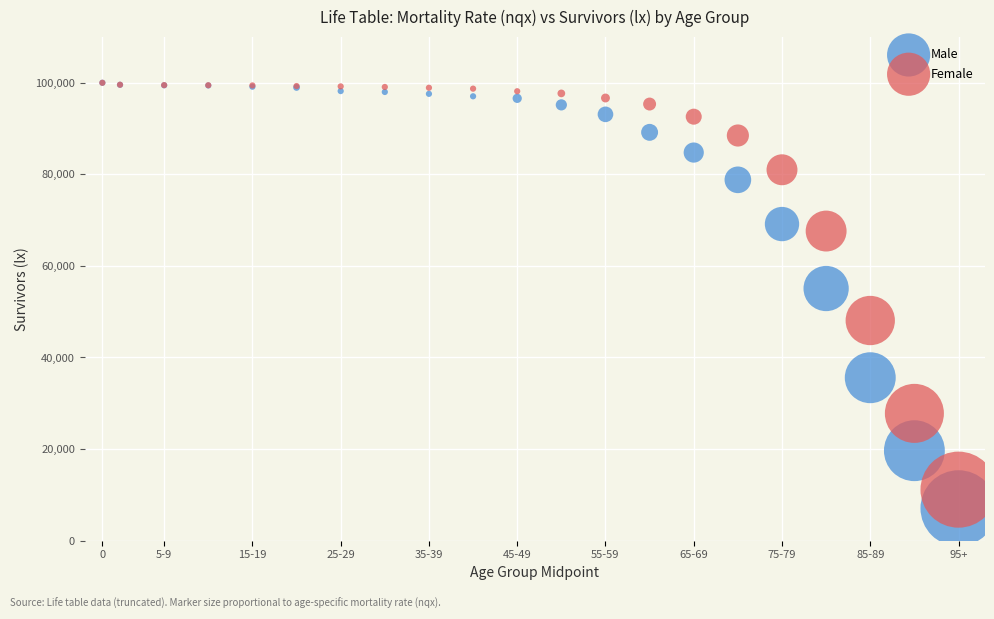

Which series reaches the minimum Y coordinate?

Male